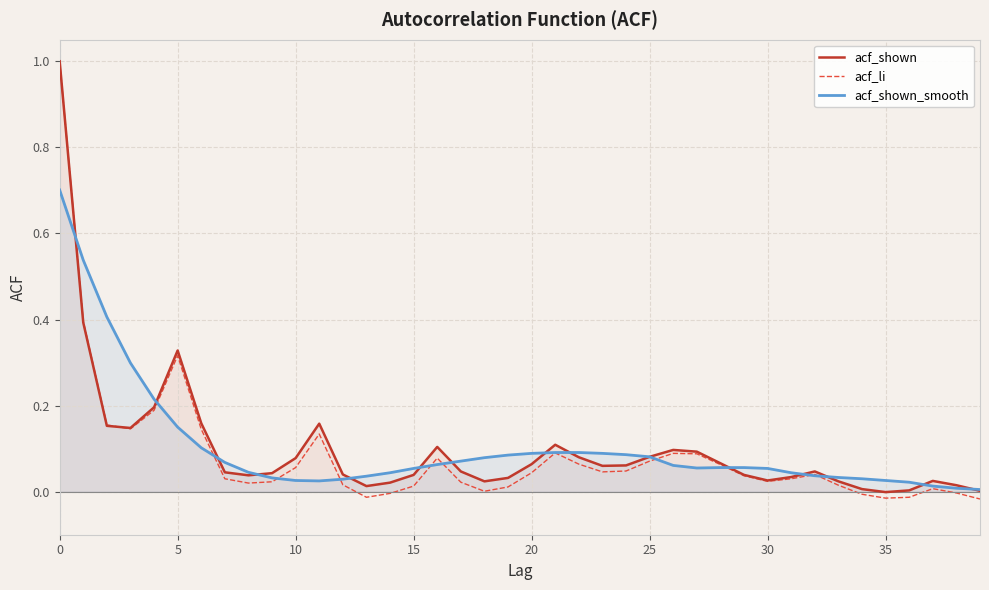

List the series in order of their overall mean, highest first.

acf_shown_smooth, acf_shown, acf_li